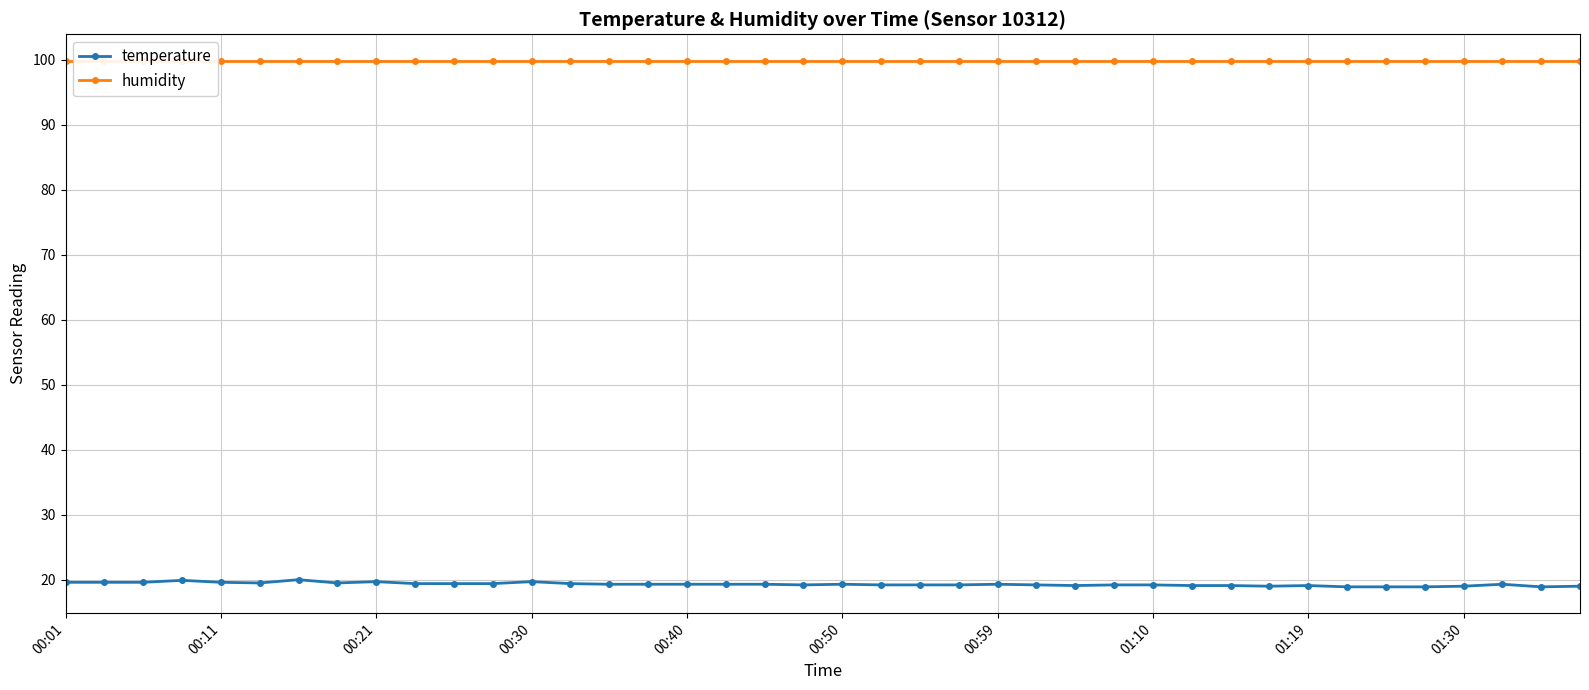

True or false: temperature has more than 1 points higher than both neighbors.

True